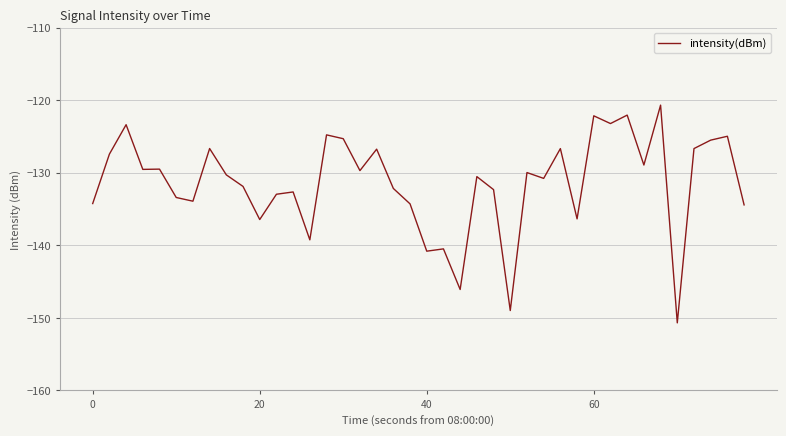

What is the greatest value displayed?

-120.7